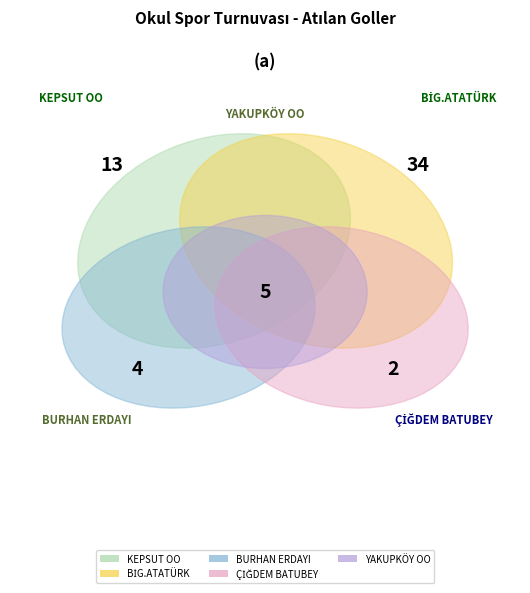

Count the number of slices in the pie.

5